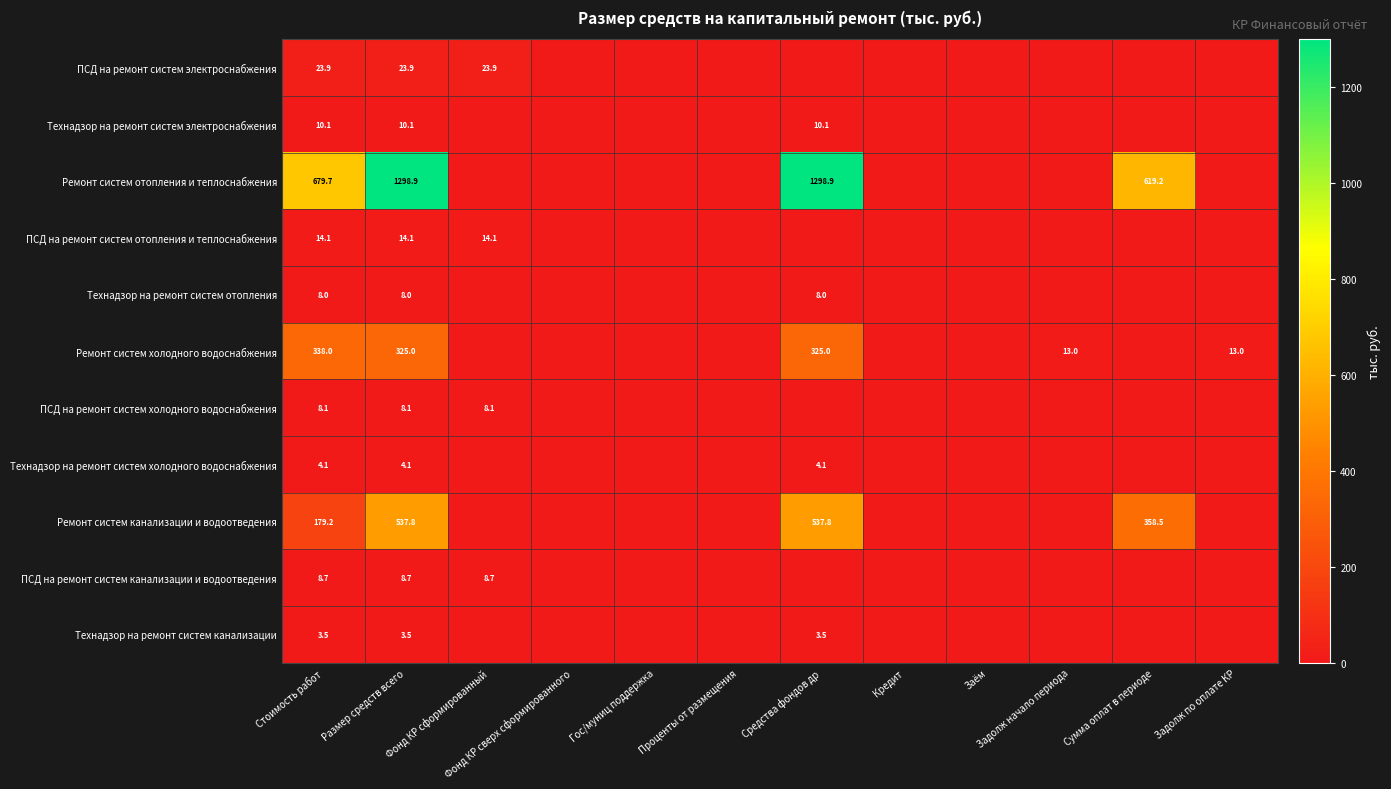

What is the difference between the highest and lowest values at Фонд КР сформированный?

23.9